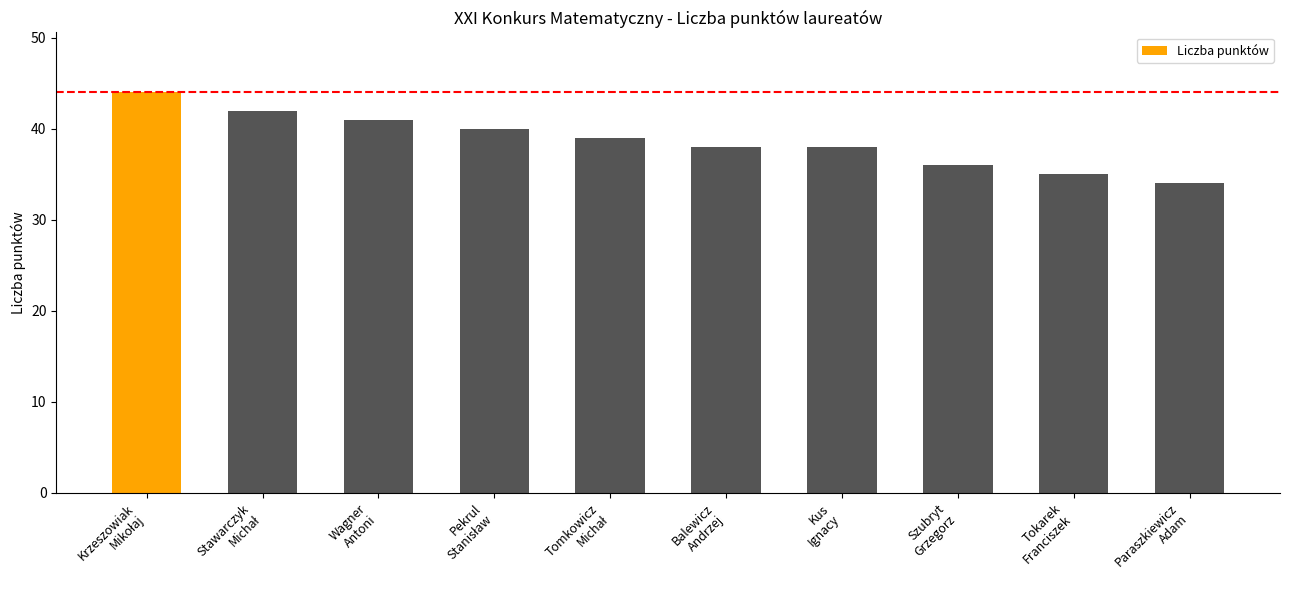

What is the value of the 2nd bar from the left?

42